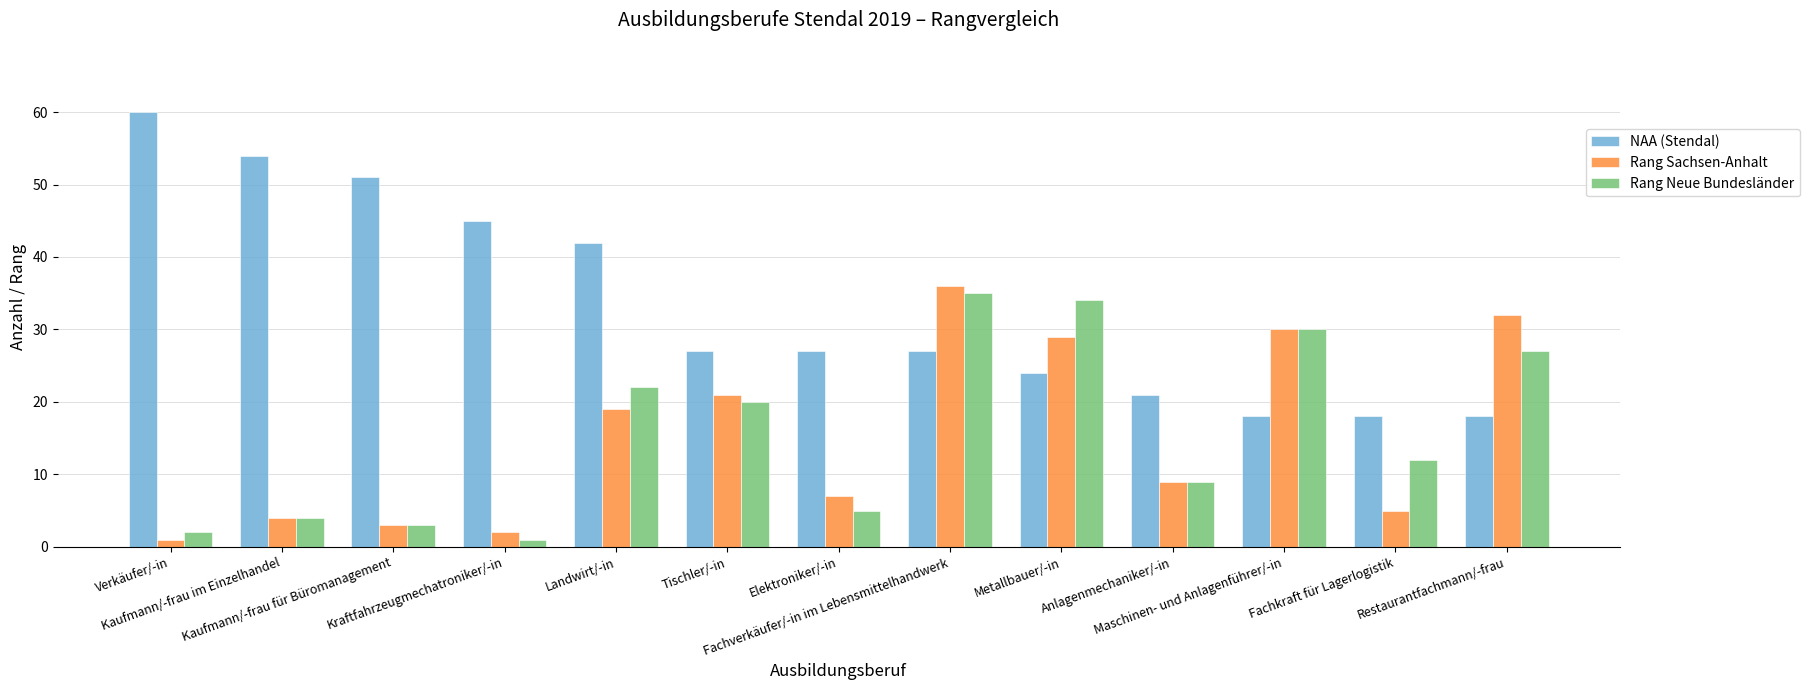

What is the difference between the highest and lowest values at Elektroniker/-in?

22